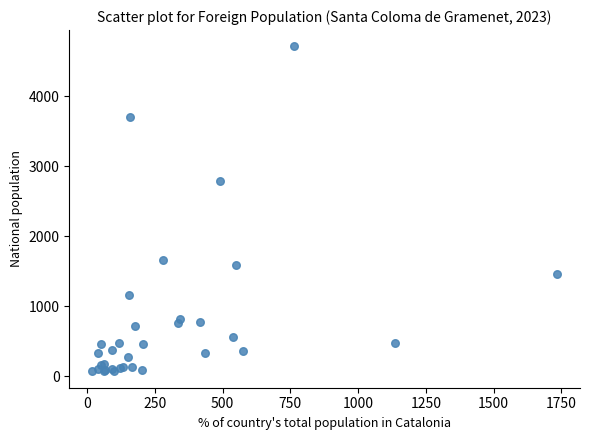

What Y value in the scatter plot is closest to 2393?

2794